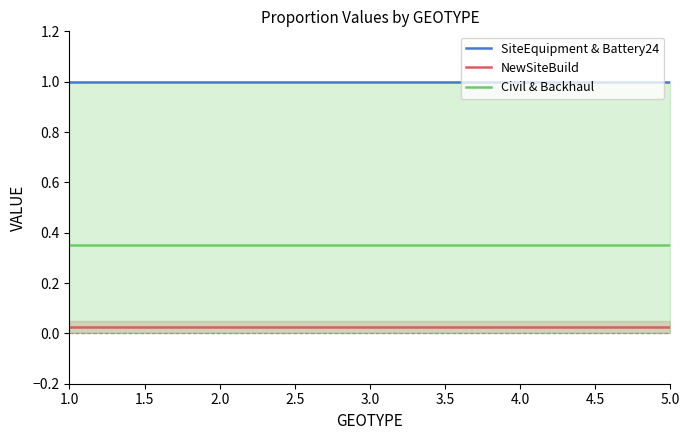

What is the approximate value of SiteEquipment & Battery24 at 1.0?

1.0